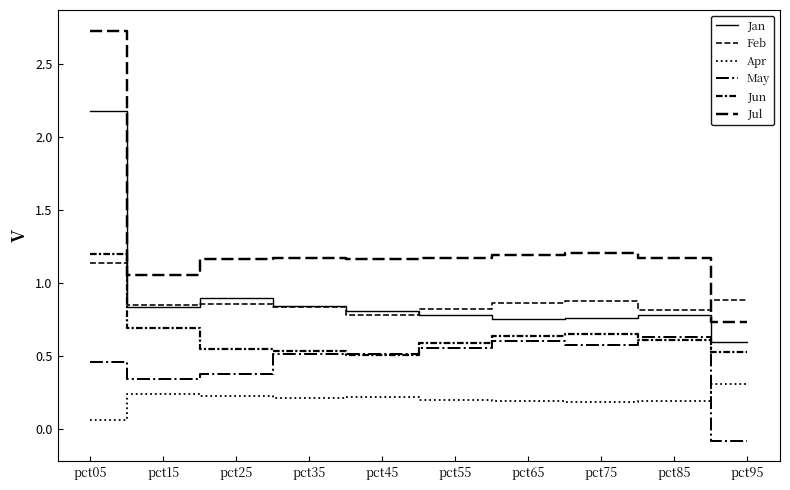

Does the chart display data point markers on the line(s)?

No